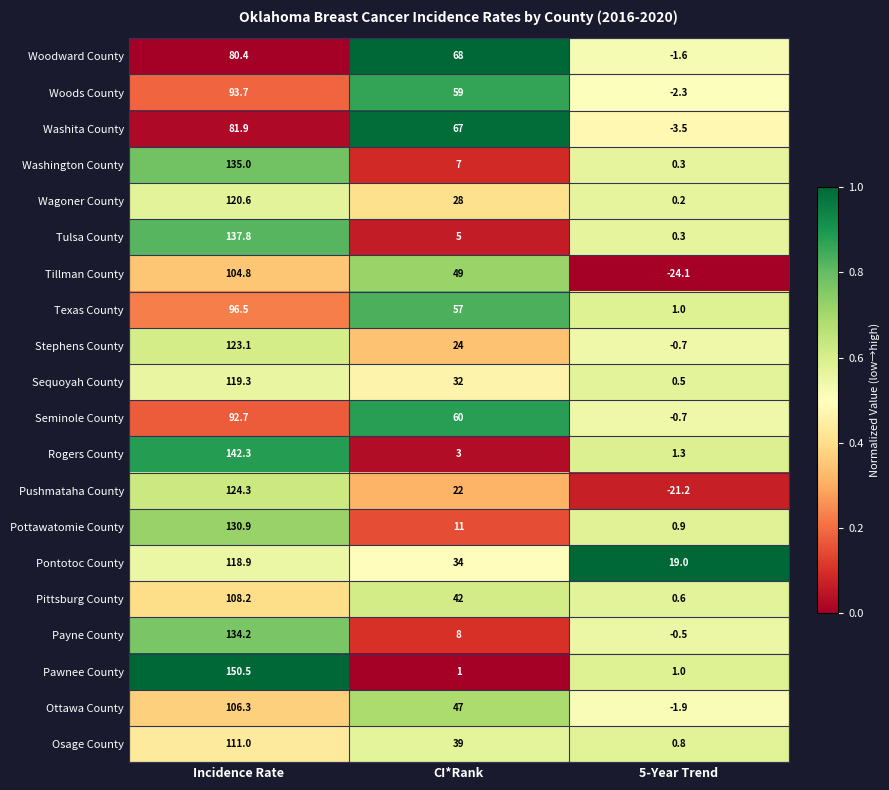

Which label corresponds to the largest value in the chart?

Incidence Rate